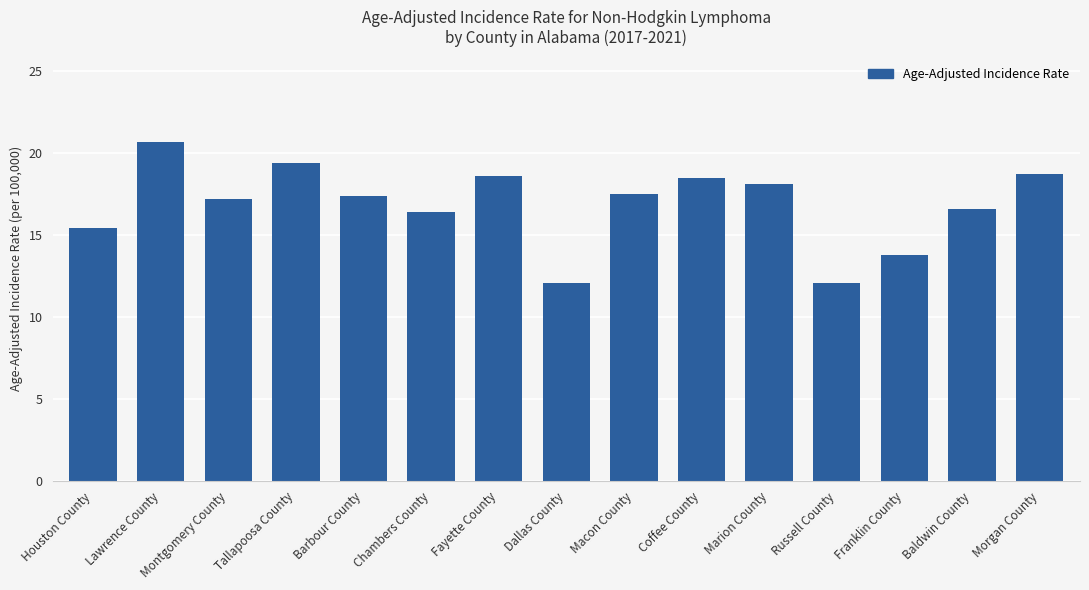

Is it true that the value at Lawrence County is 7.5?

False